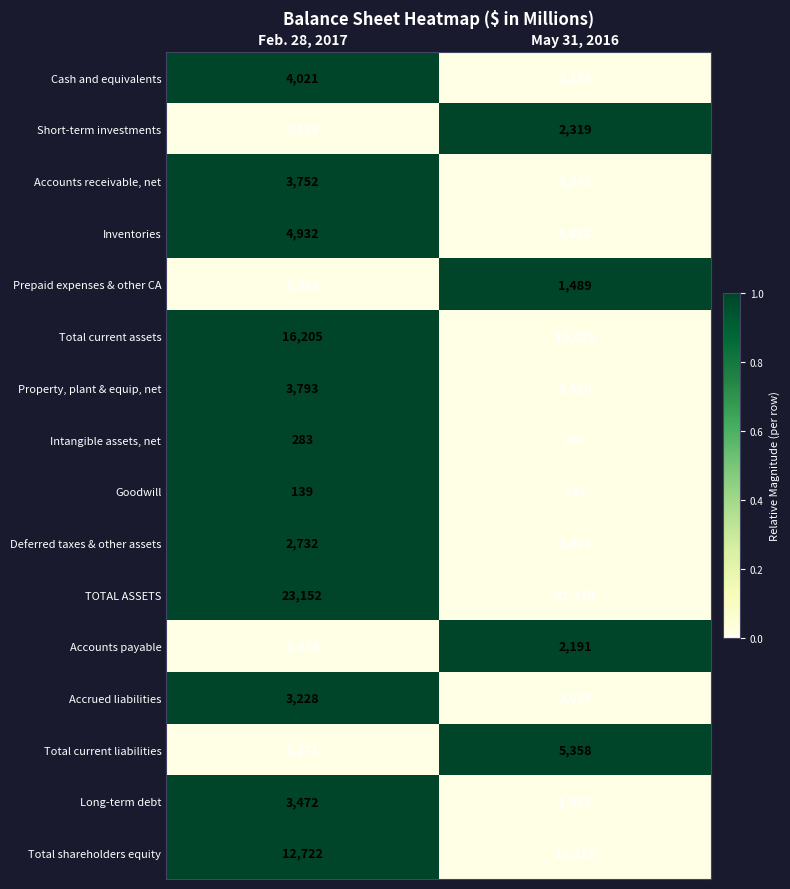

What is the difference between the maximum and minimum values in the Accounts receivable, net series?

511